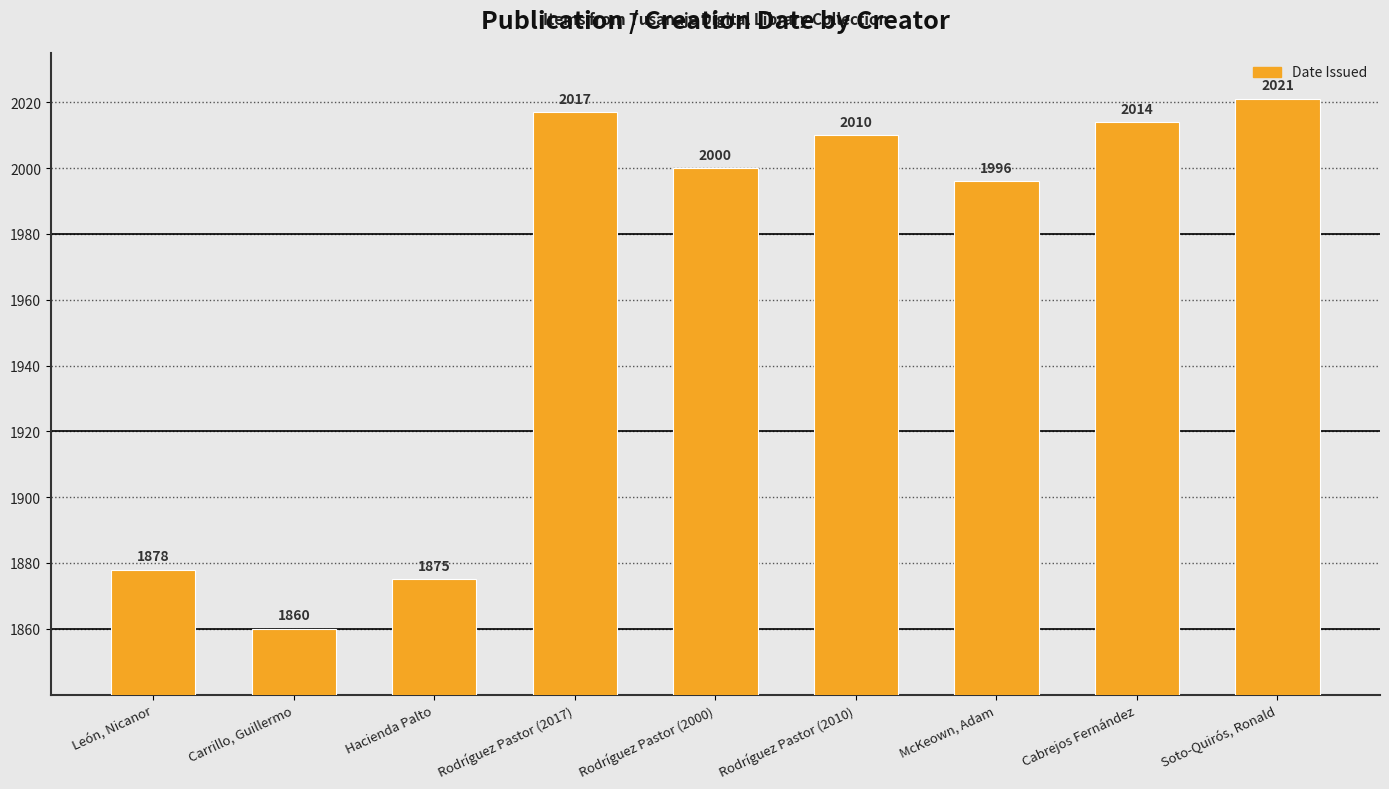

Which label corresponds to the smallest value in the chart?

Carrillo, Guillermo